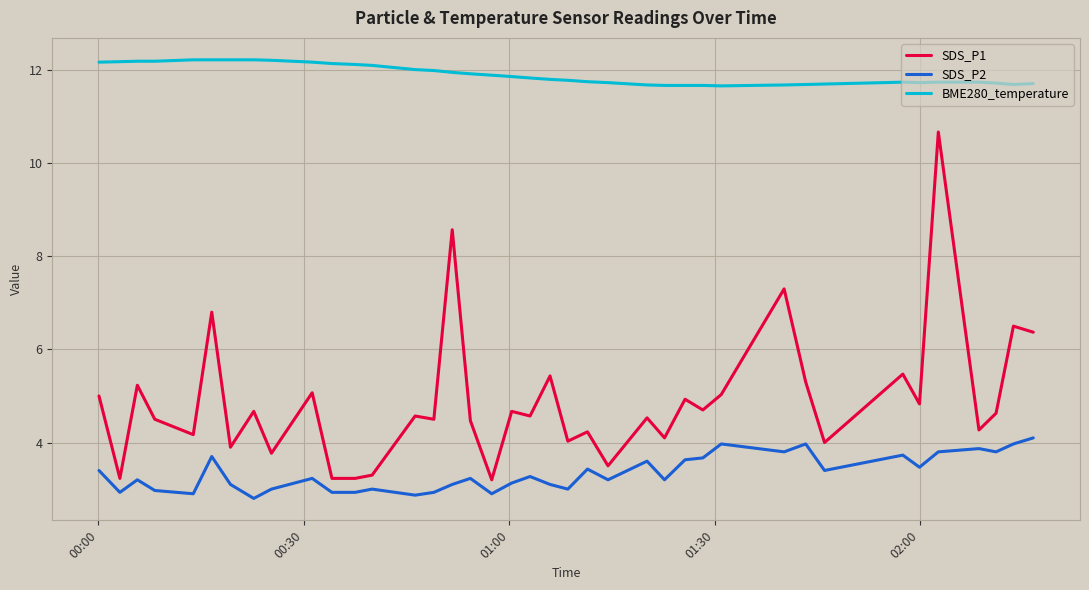

True or false: SDS_P1 and BME280_temperature intersect in this chart.

False